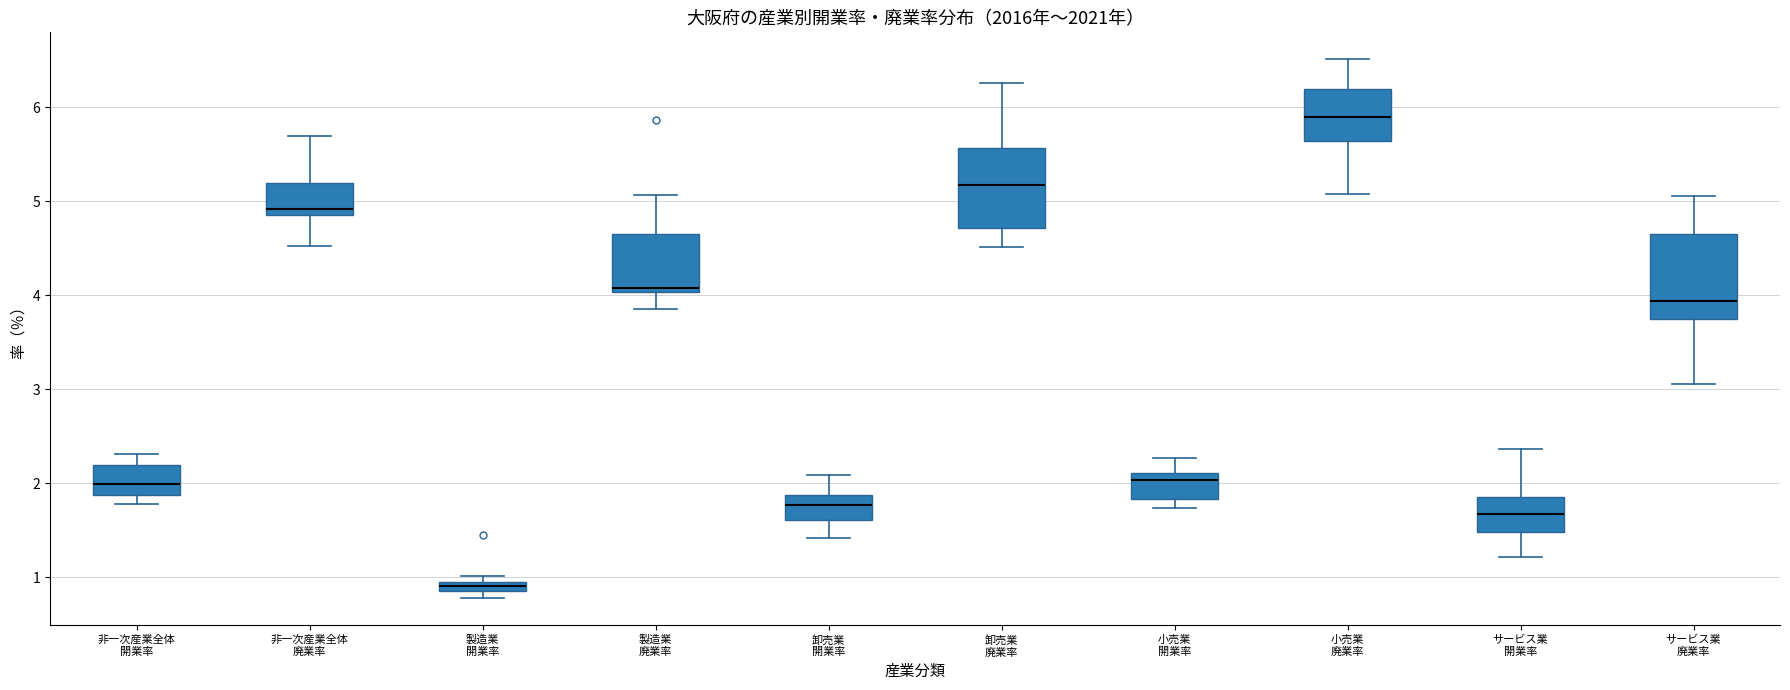

Which box's median line is the highest?

小売業 廃業率